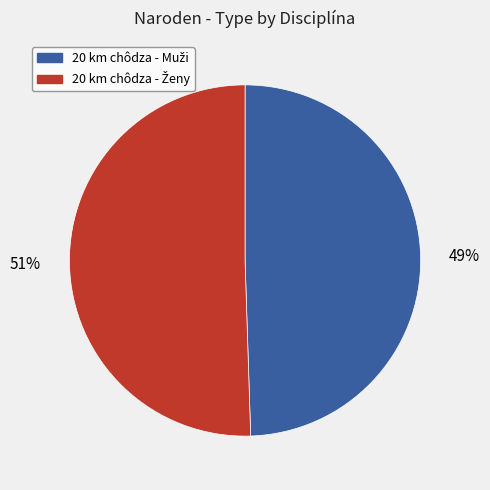

To the nearest percent, what is the average slice percentage?

50%